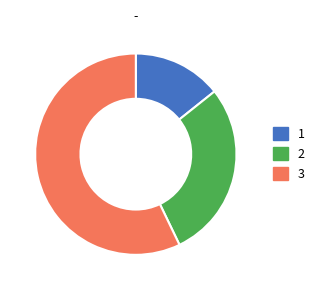

Is the sum of 1 and 2 greater than half?

No